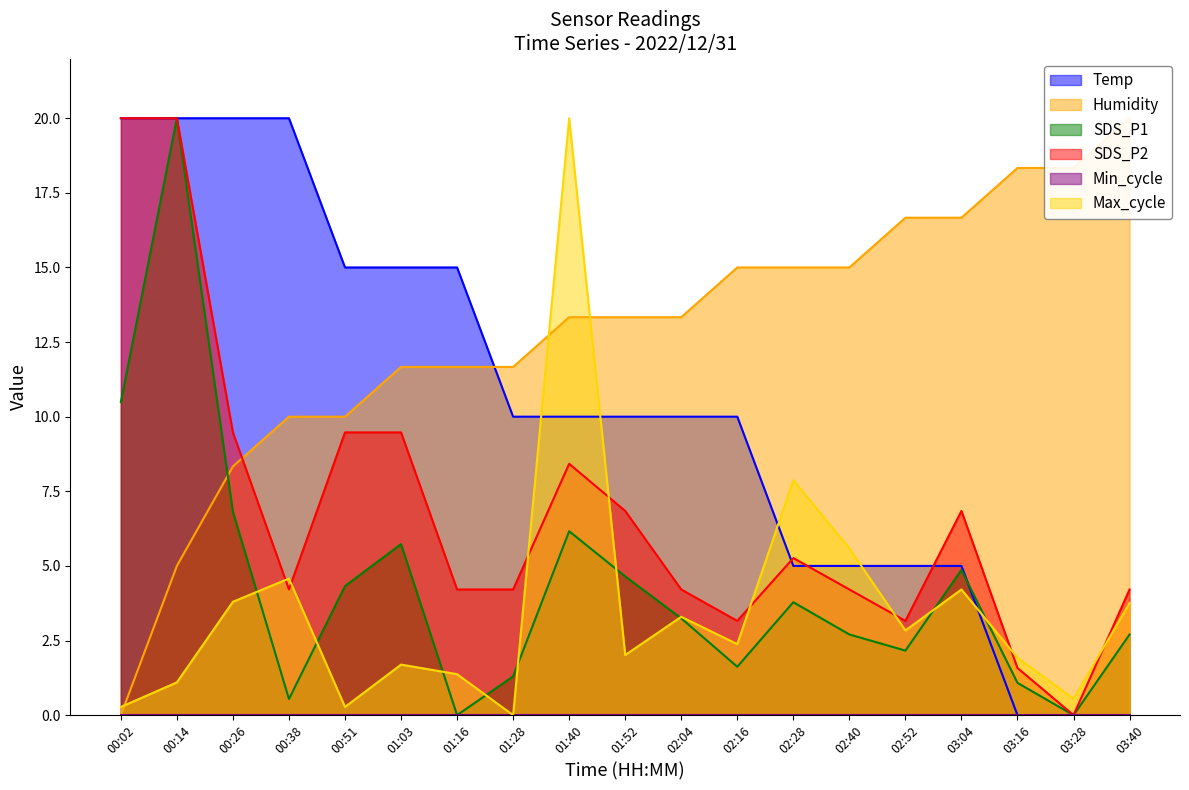

What is the maximum value shown in the chart?

20.0